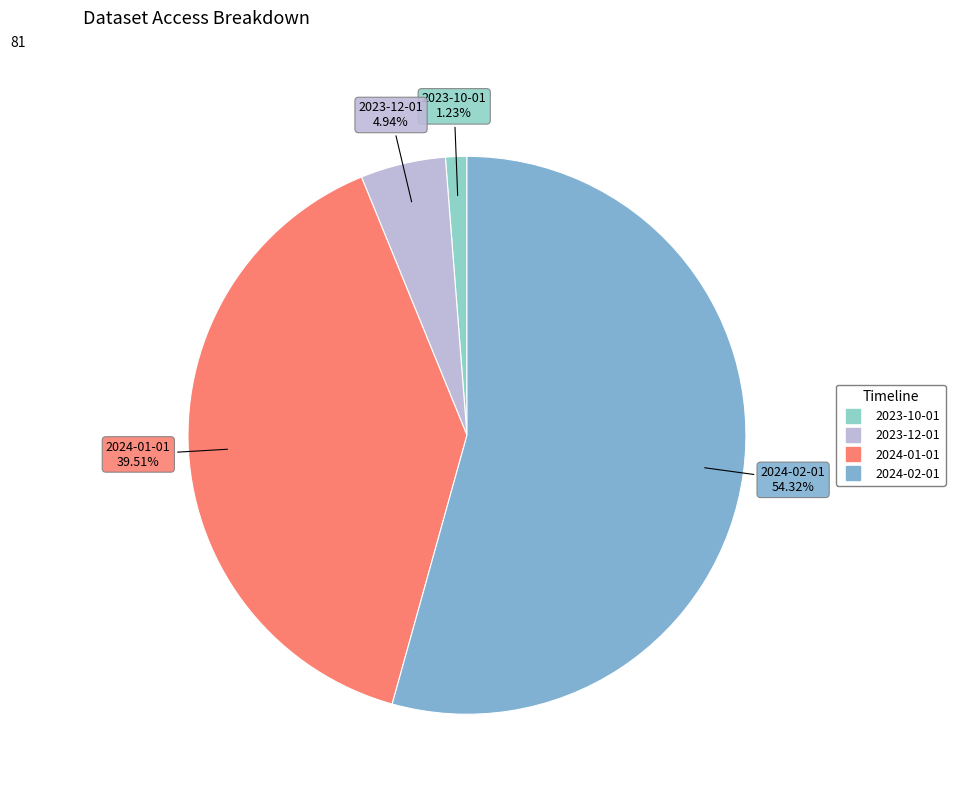

Count the number of slices in the pie.

4